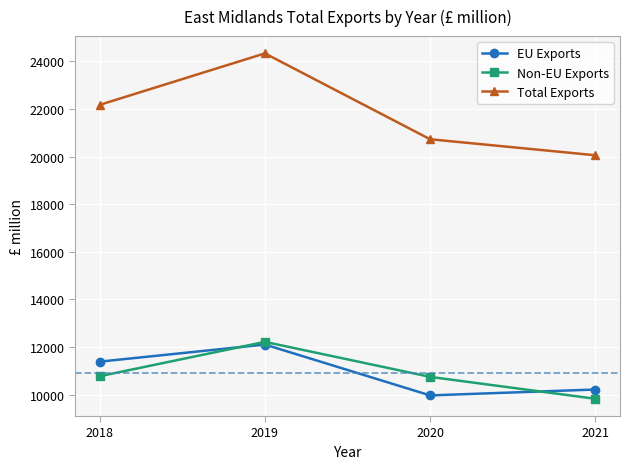

Which series has the widest spread of values?

Total Exports